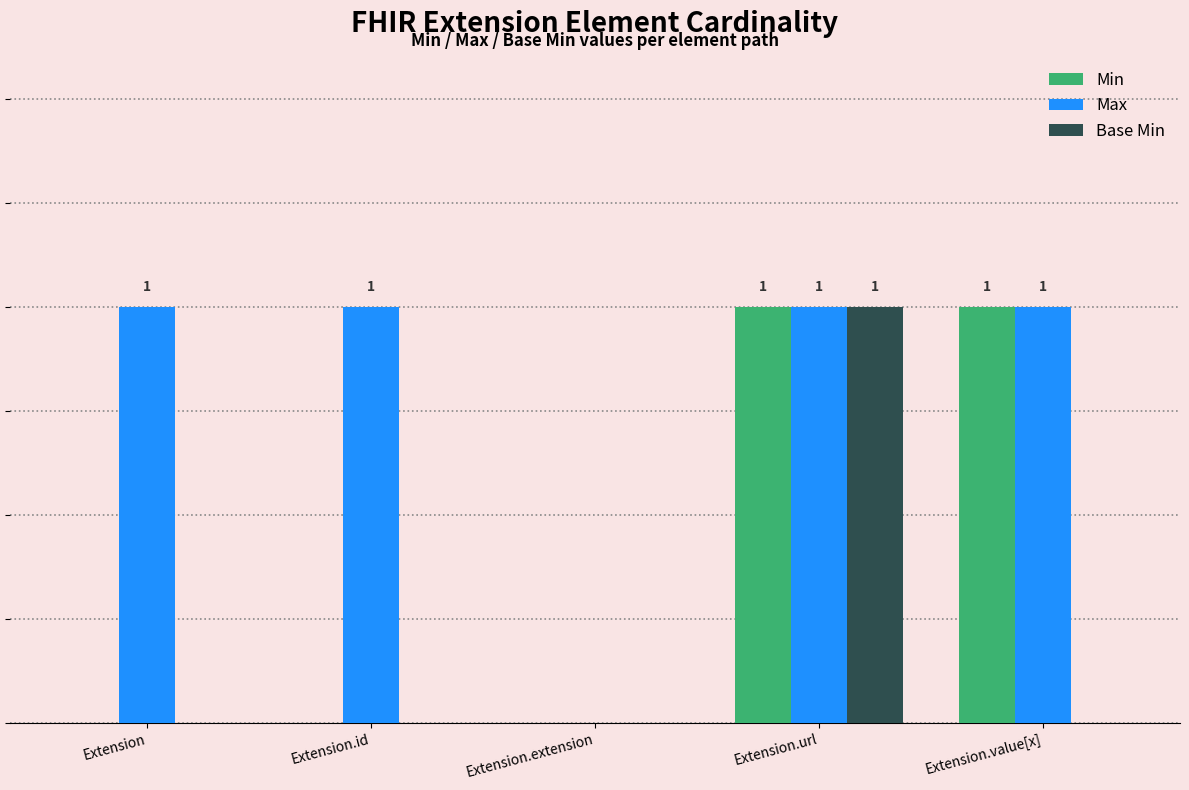

What is the greatest value displayed?

1